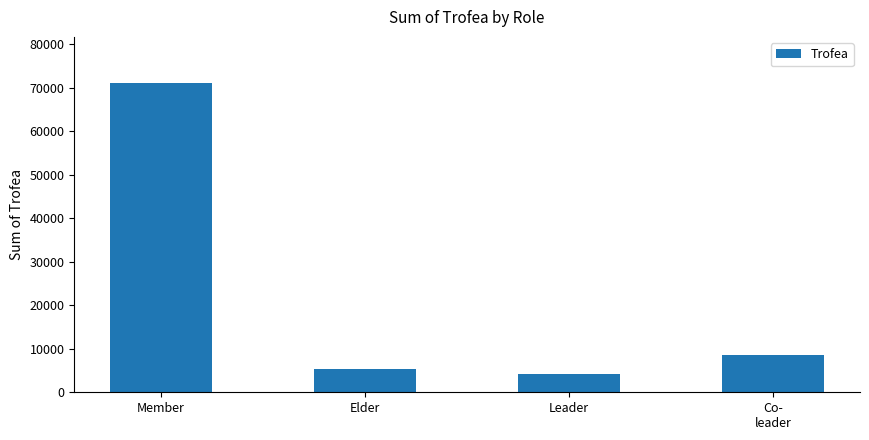

What is the label of the 2nd bar from the left?

Elder